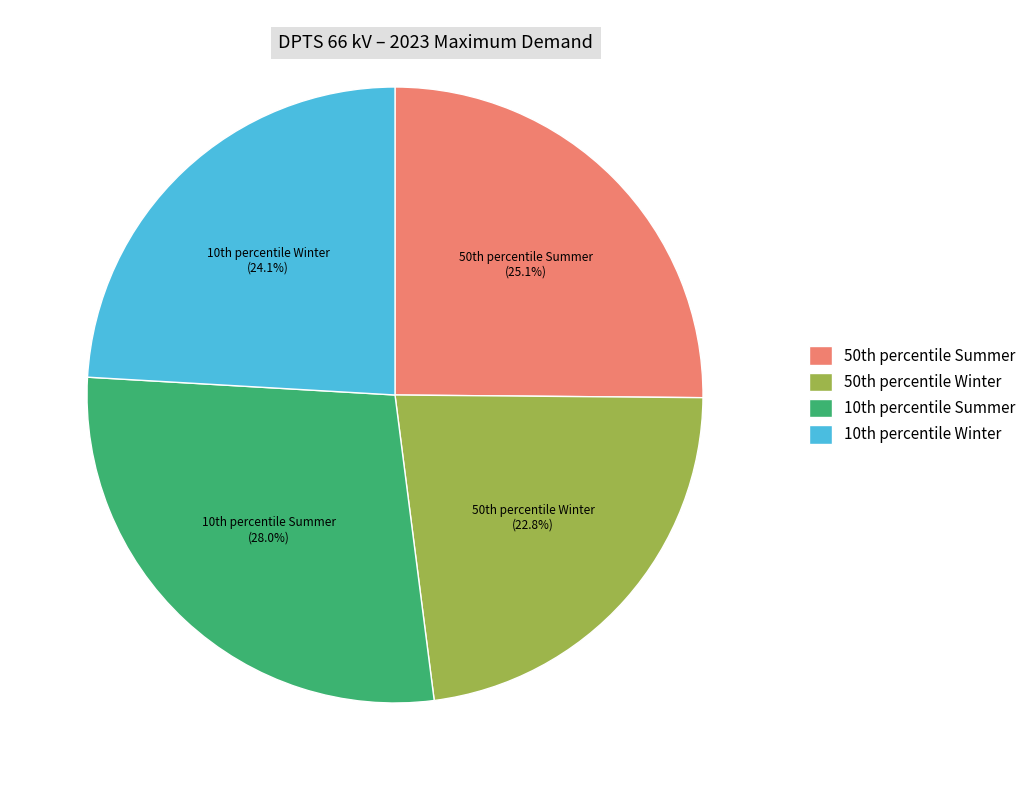

Which slice is the largest?

10th percentile Summer